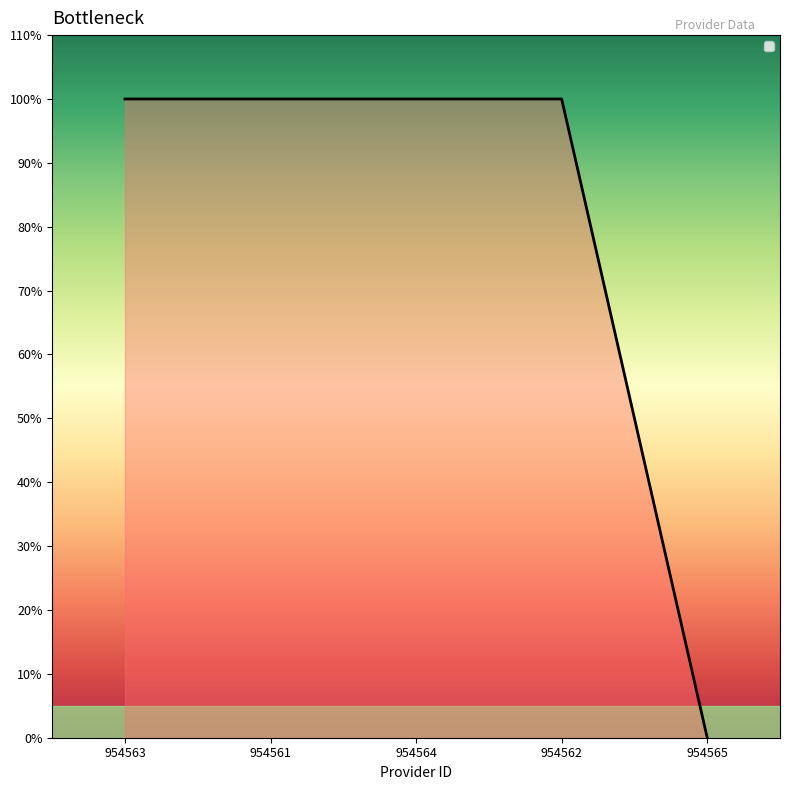

True or false: the data has more than 1 interior local peaks.

False